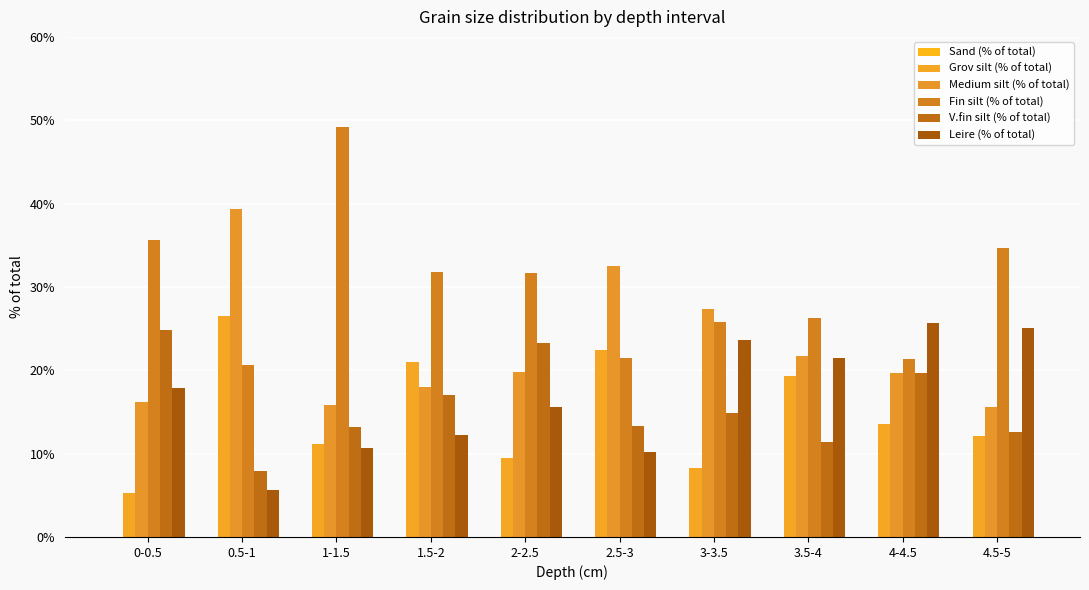

What is the difference between the highest and lowest values at 3.5-4?

14.9